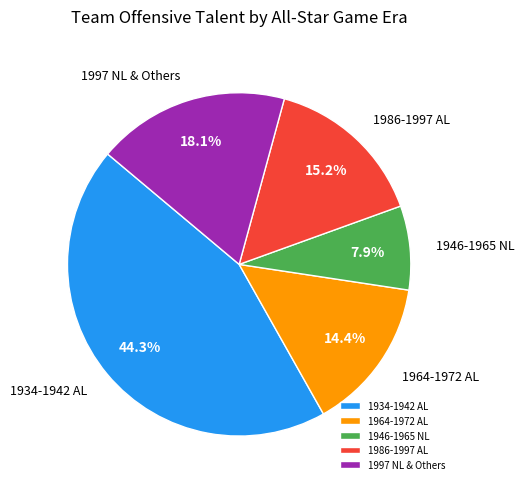

Which slice is the smallest?

1946-1965 NL